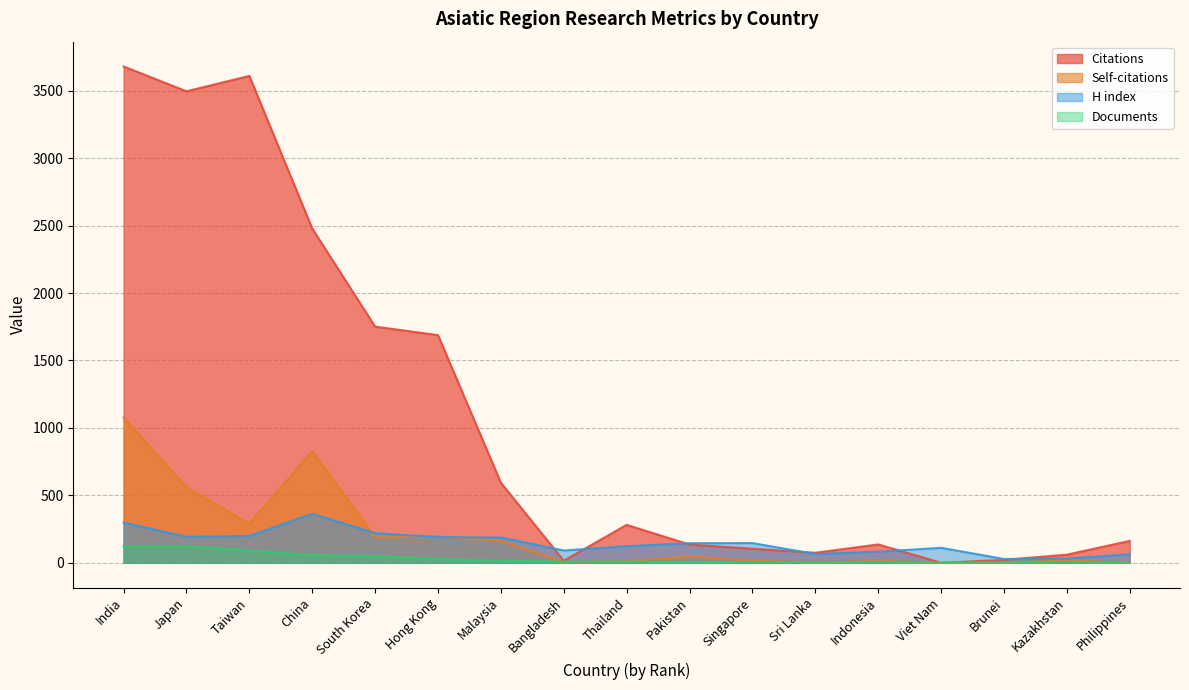

What is the label of the 5th point from the right?

Indonesia